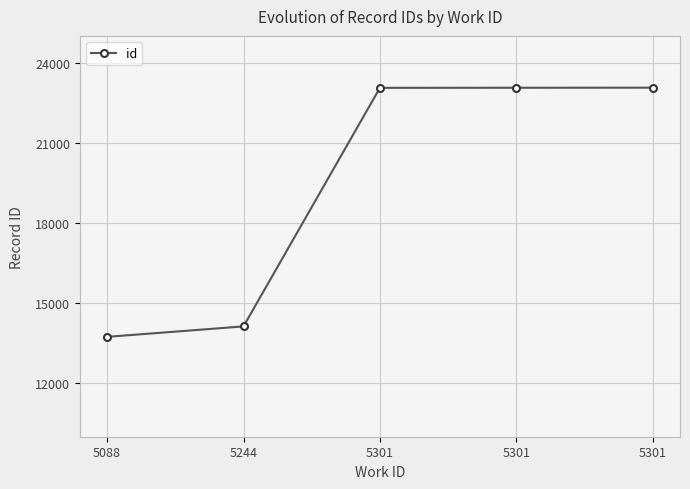

Count the number of data series in this chart.

1